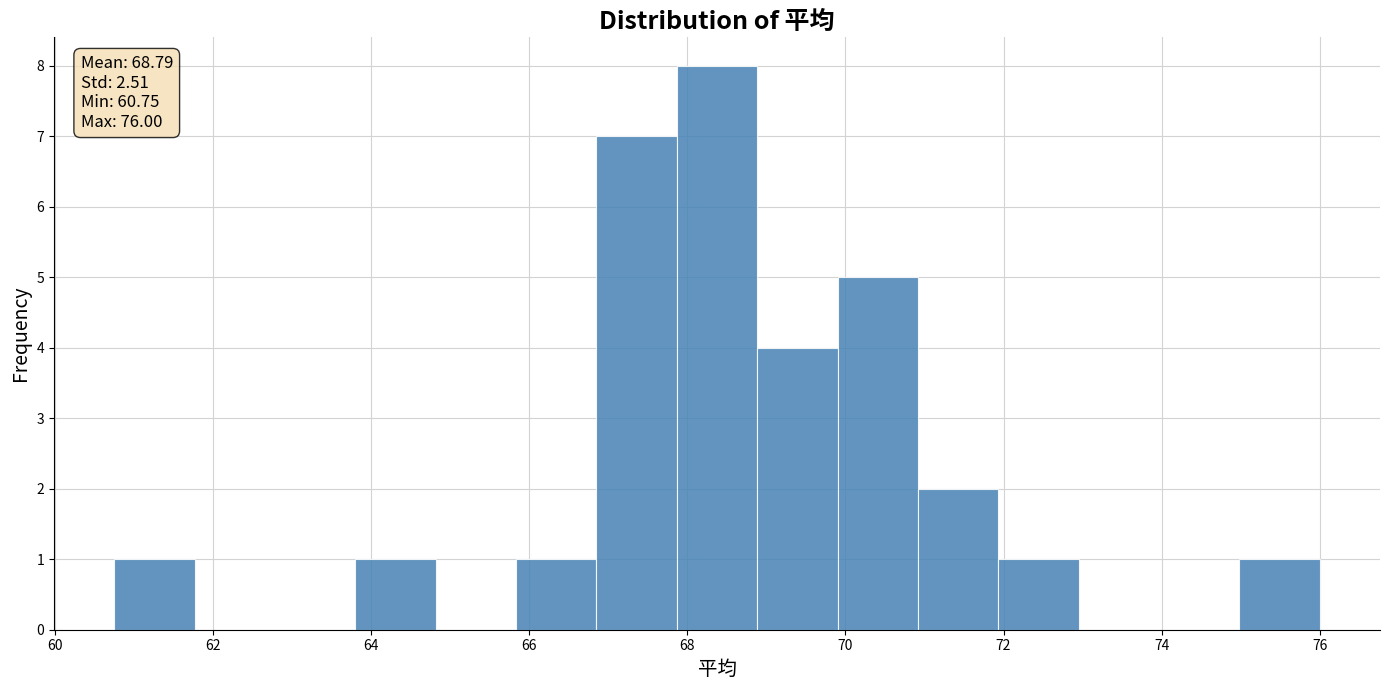

Over which range of the x-axis is the bar tallest?

67.8 to 68.8